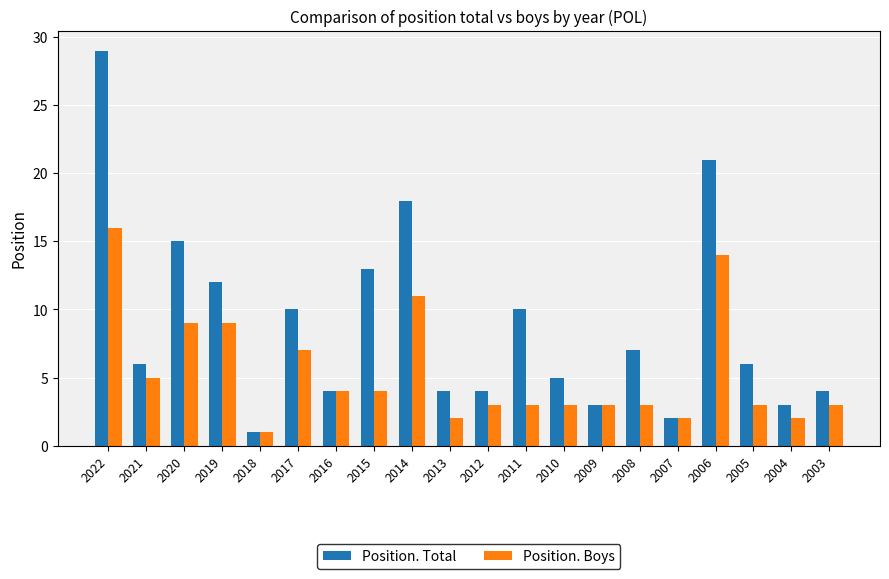

What is the value of the Position. Total bar at the 5th from the left?

1